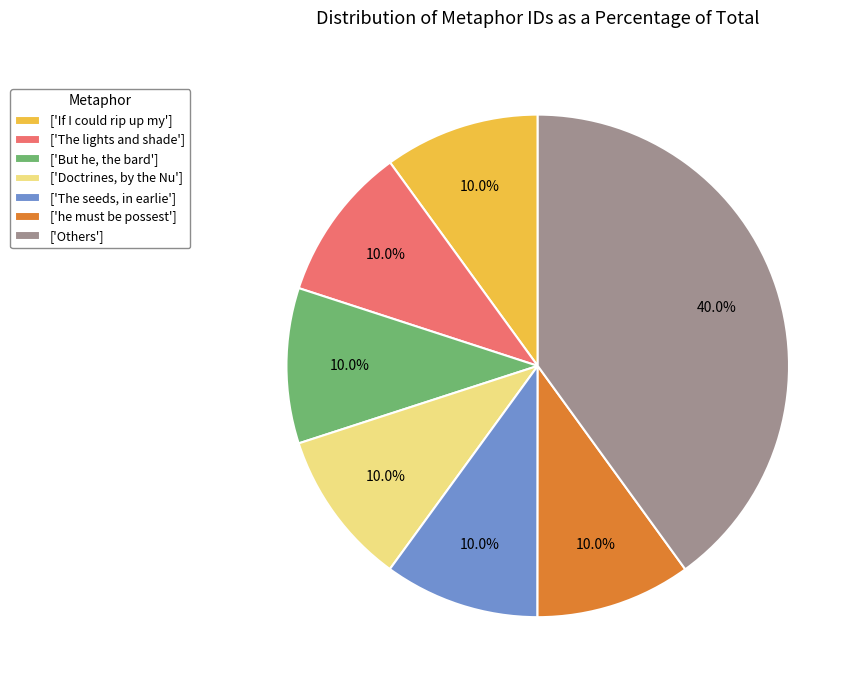

Combined, what portion of the pie is ['The lights and shade'] and ['he must be possest']?

20.0%